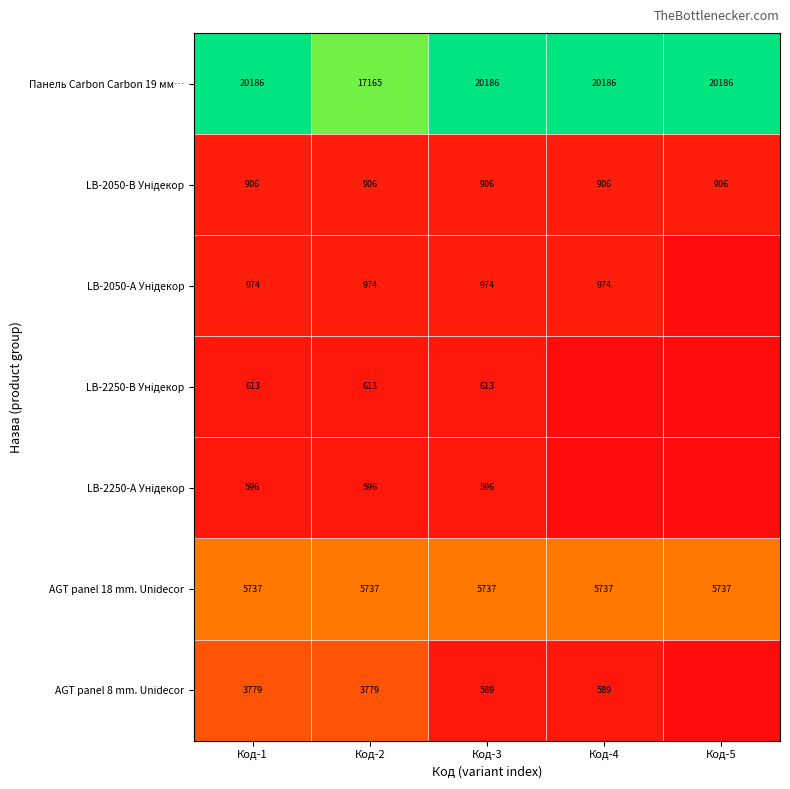

Where is Панель Carbon Carbon 19 мм… nearest to the value 18675?

Код-2